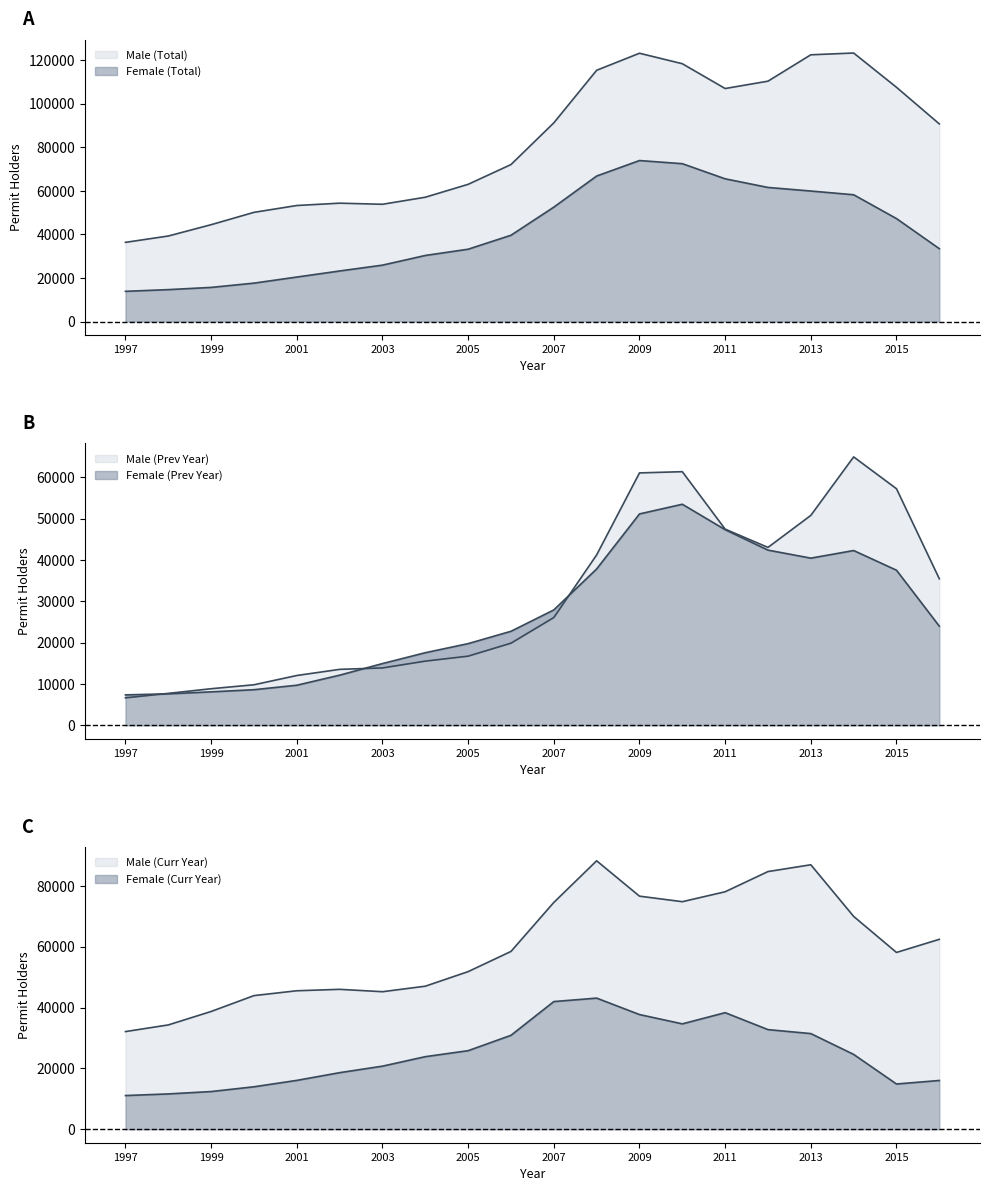

What is the sum of the Female (Prev Year) values at 2000 and 1999?

16747